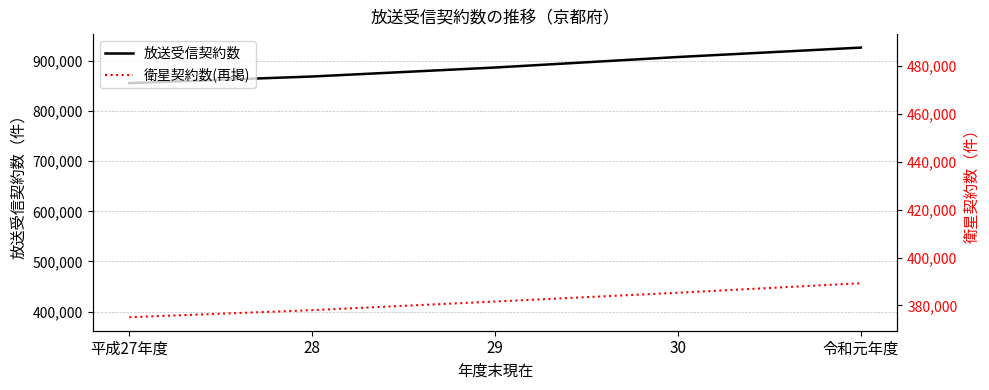

Is the value of 衛星契約数(再掲) at 30 greater than the value of 放送受信契約数 at 令和元年度?

No